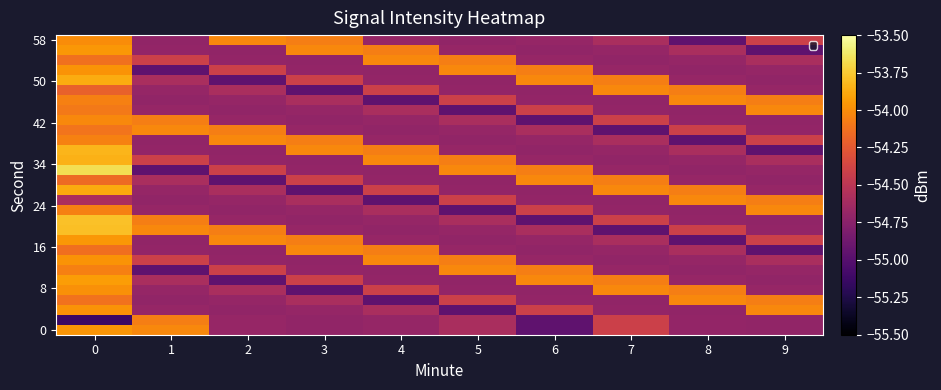

What is the difference between the highest and lowest values at 9?

0.9